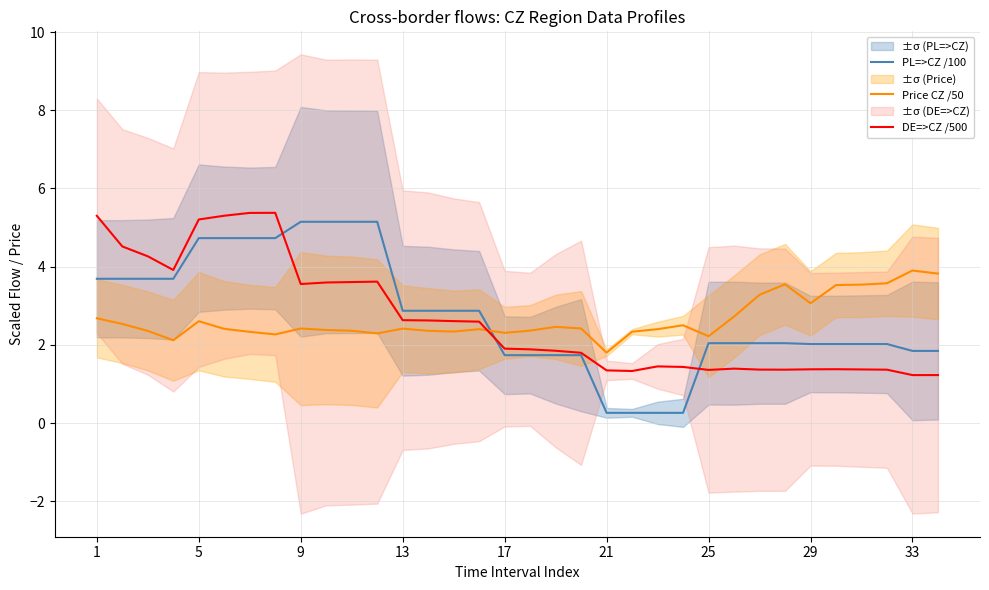

What is the lowest value of the DE=>CZ /500 series?

1.2